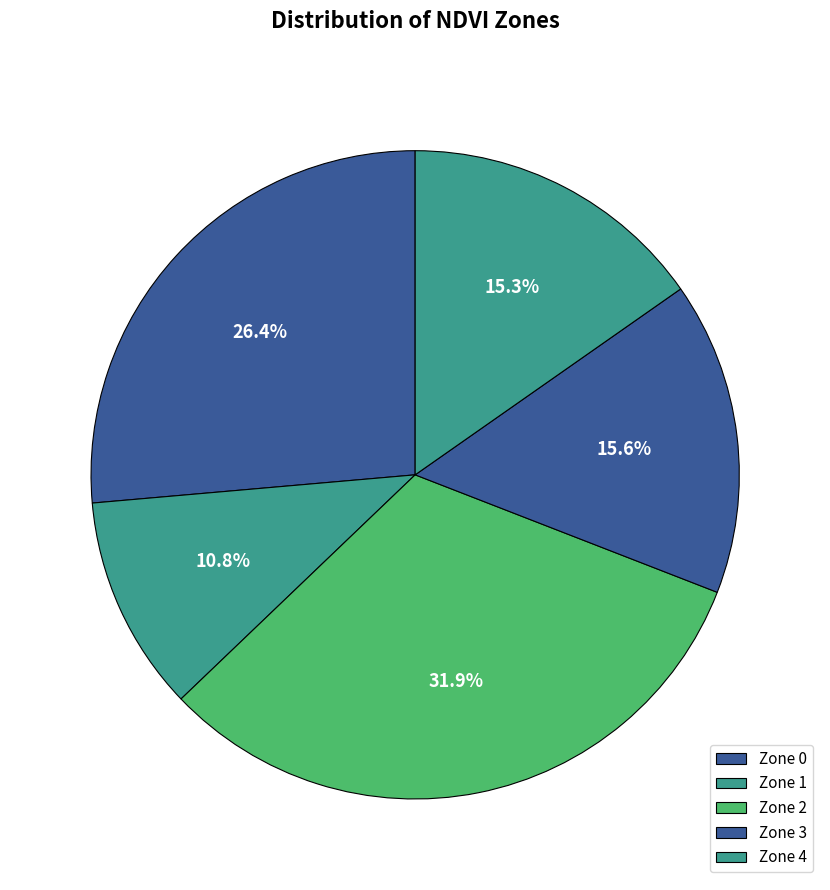

True or false: Zone 3 accounts for 16% of the total.

True